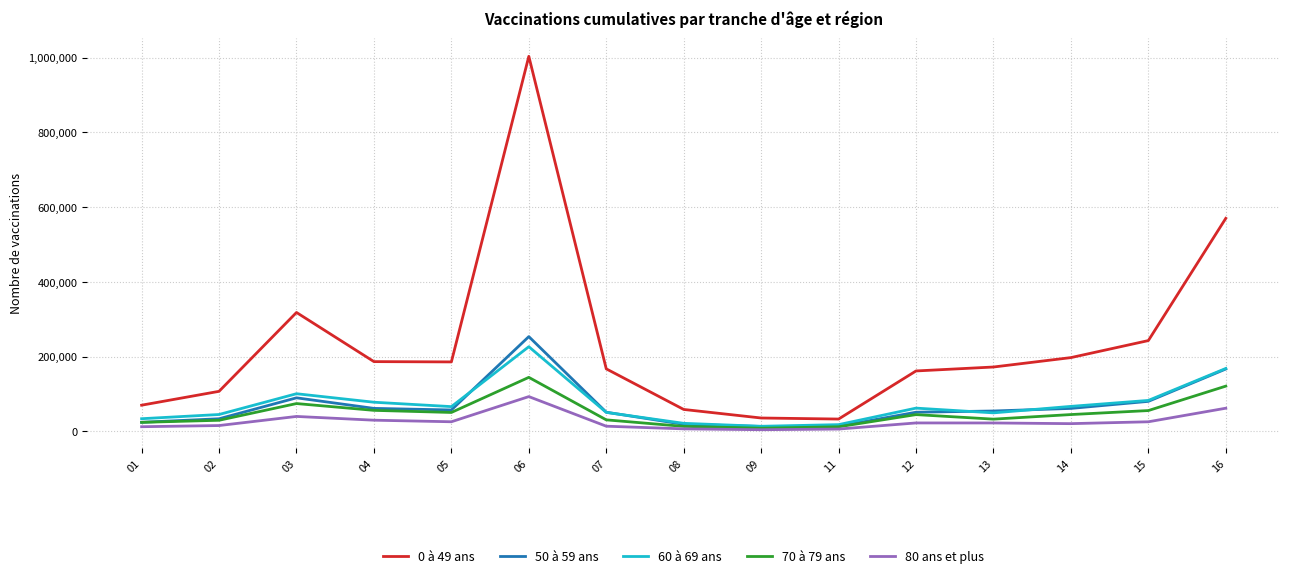

How many lines are shown in the chart?

5